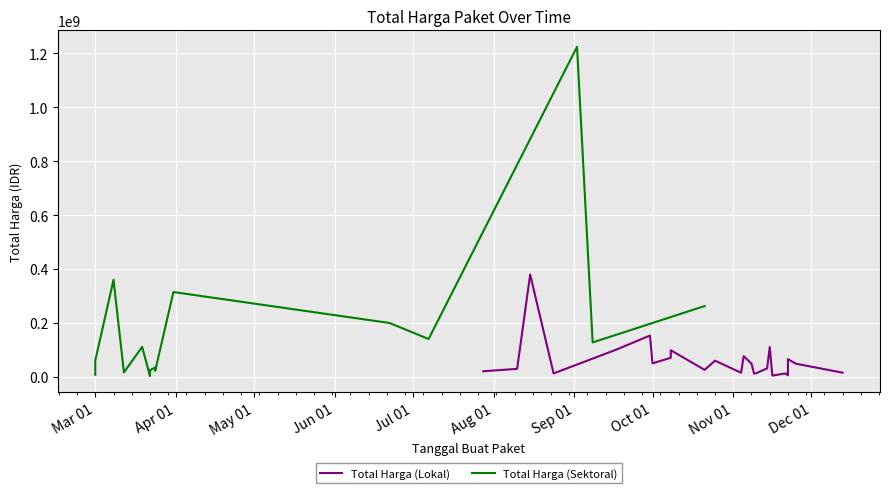

Which series ends up on top after the final intersection of Total Harga (Lokal) and Total Harga (Sektoral)?

Total Harga (Lokal)